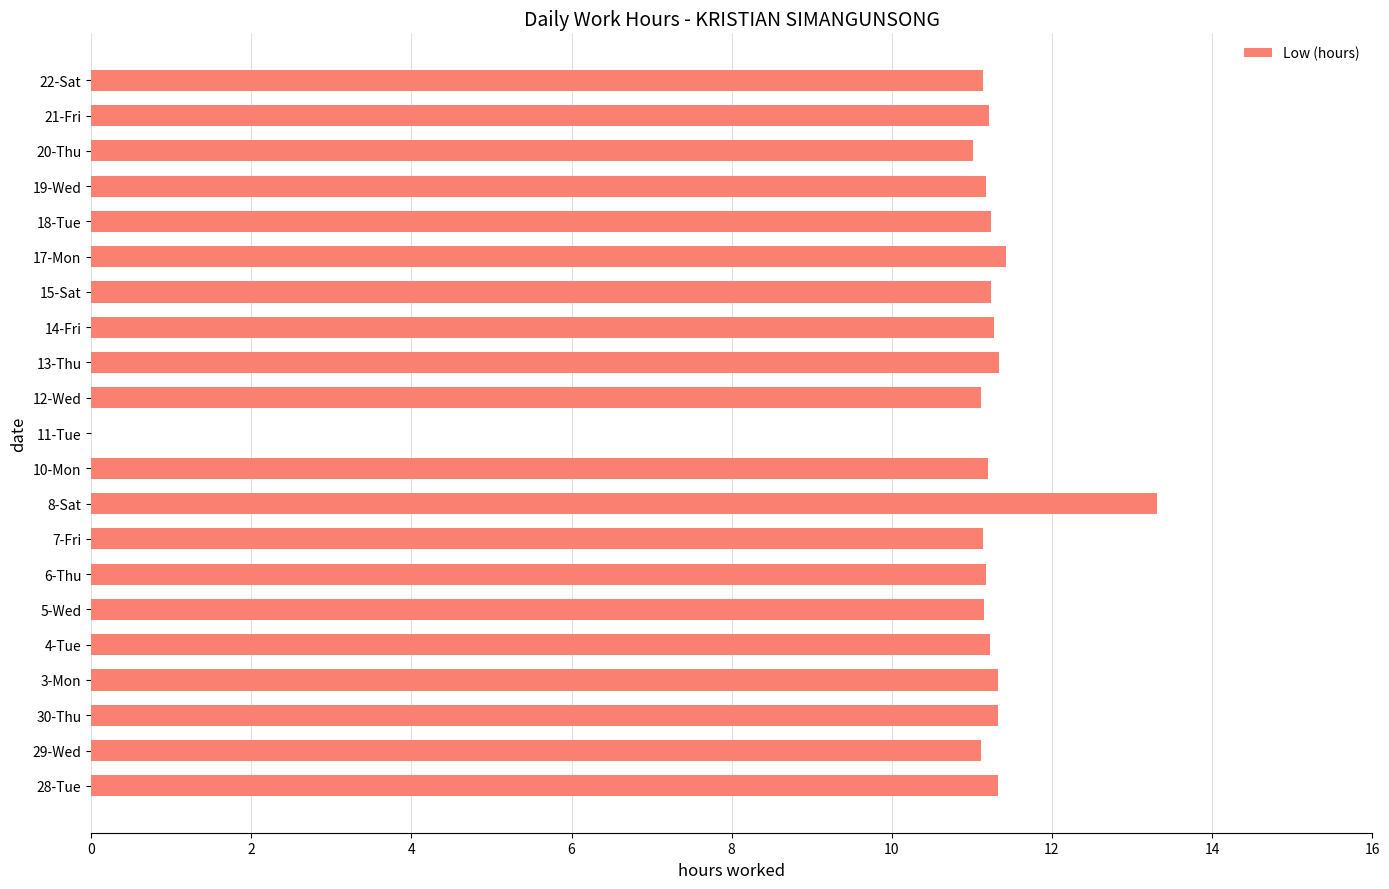

The value at 13-Thu is 11.3. True or false?

True